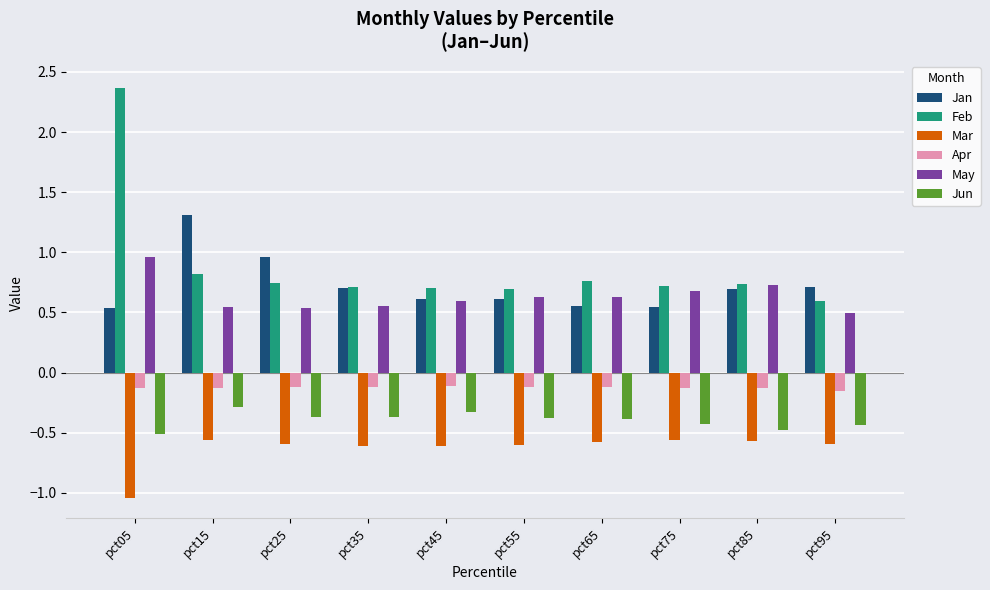

Are the bars horizontal?

No